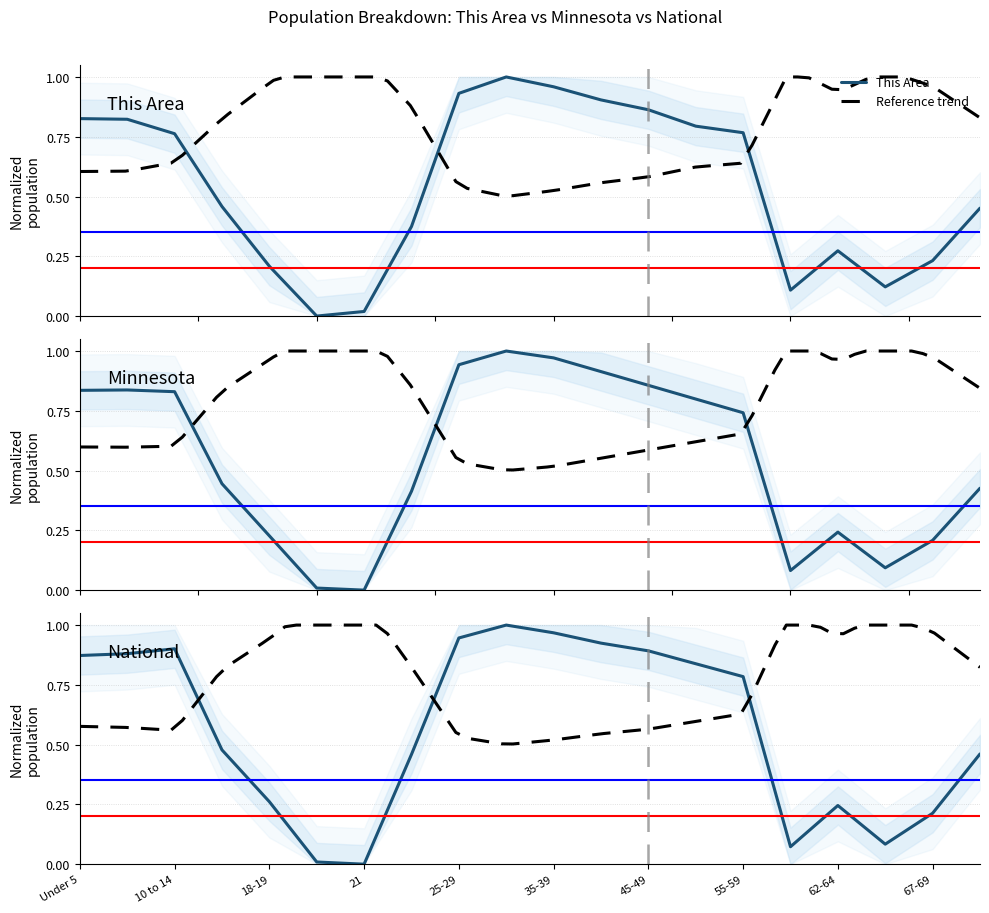

The value of National at 10 to 14 is 0.9. True or false?

True